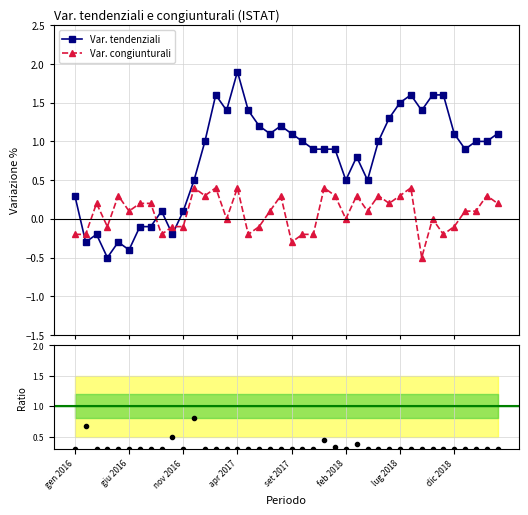

What is the minimum value for Var. tendenziali?

-0.5